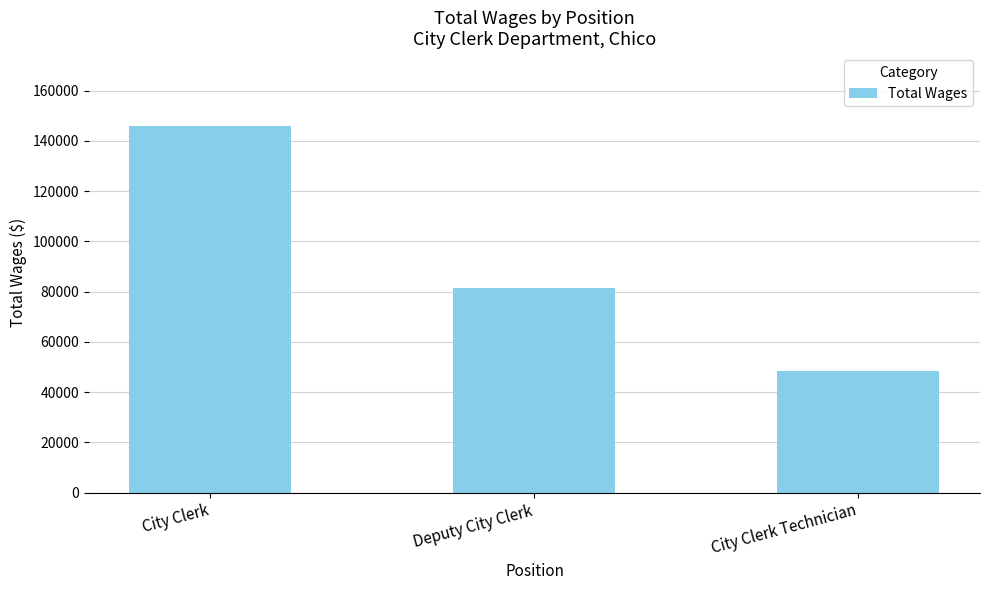

What is the approximate value at Deputy City Clerk?

81326